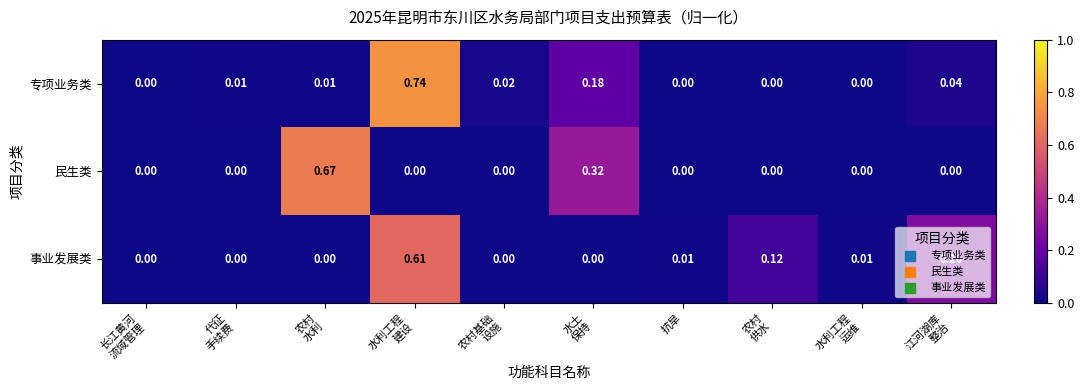

Which series has the largest total across all categories?

事业发展类